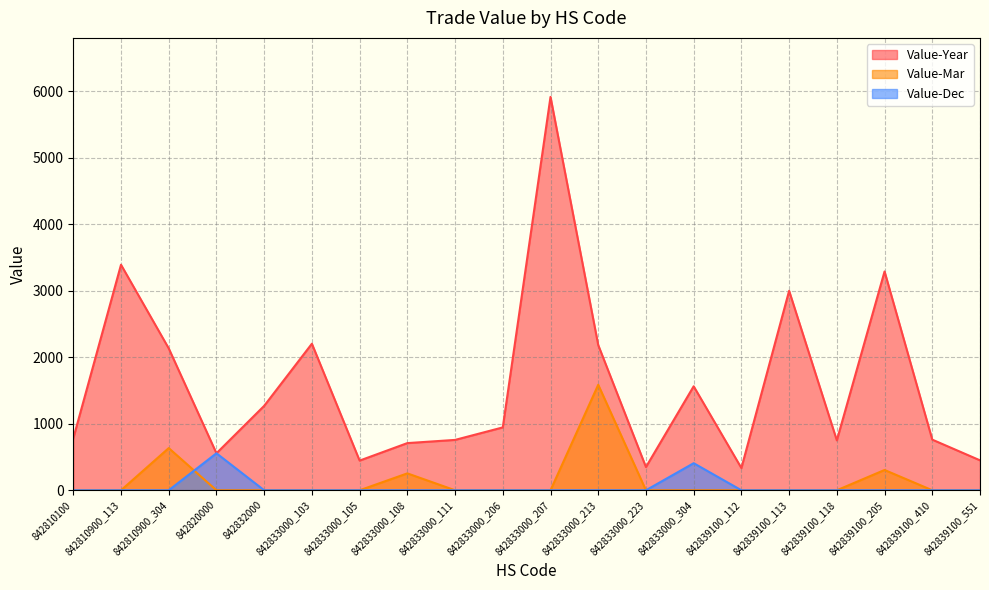

Which series has the largest total across all categories?

Value-Year